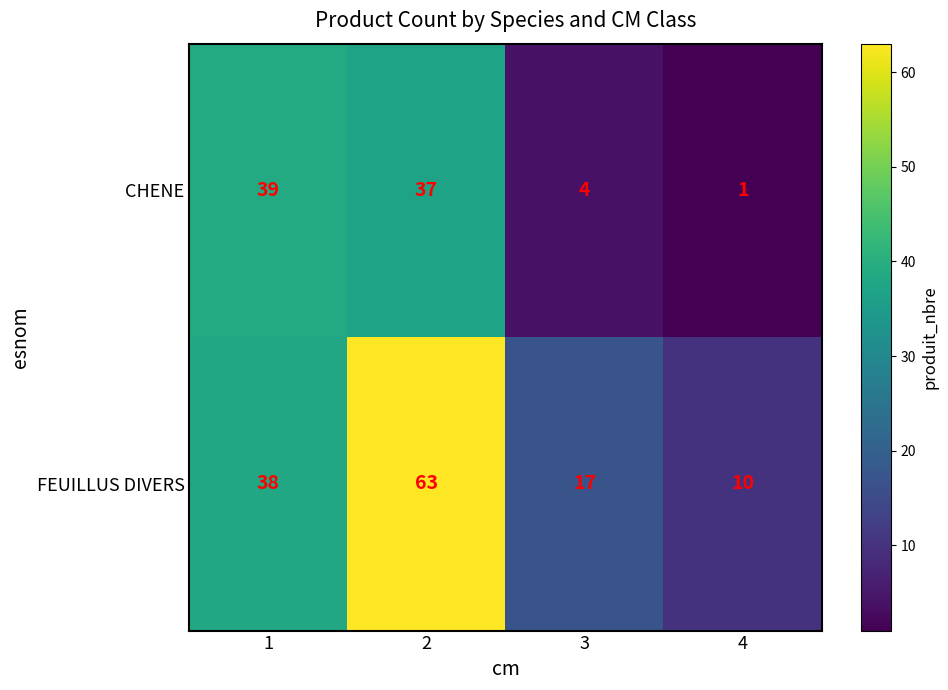

Rank the series at 2 from highest to lowest value.

FEUILLUS DIVERS, CHENE